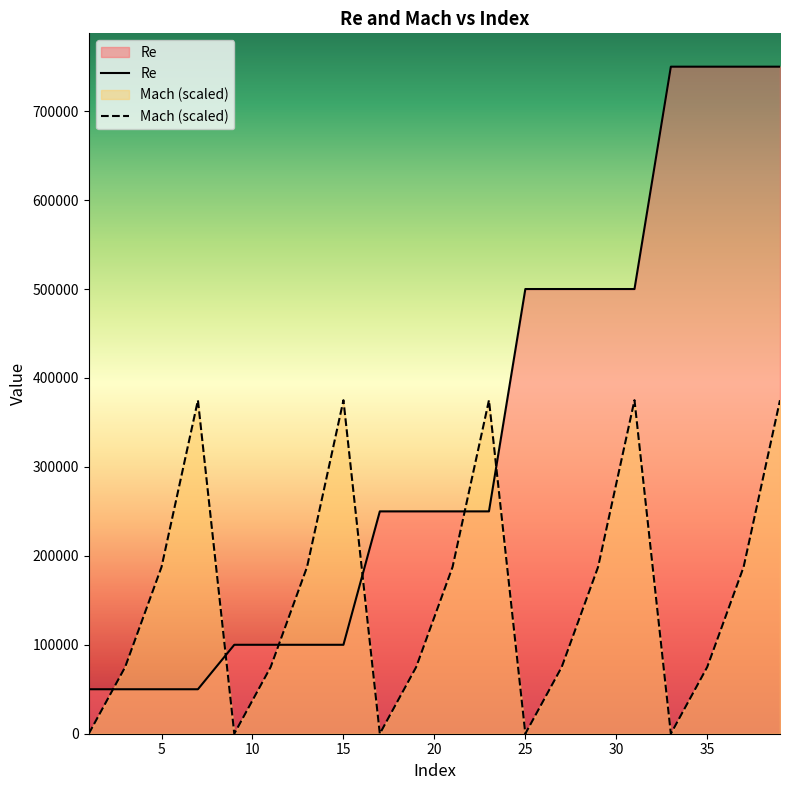

What is the value of the Re point at the 17th from the left?

750000